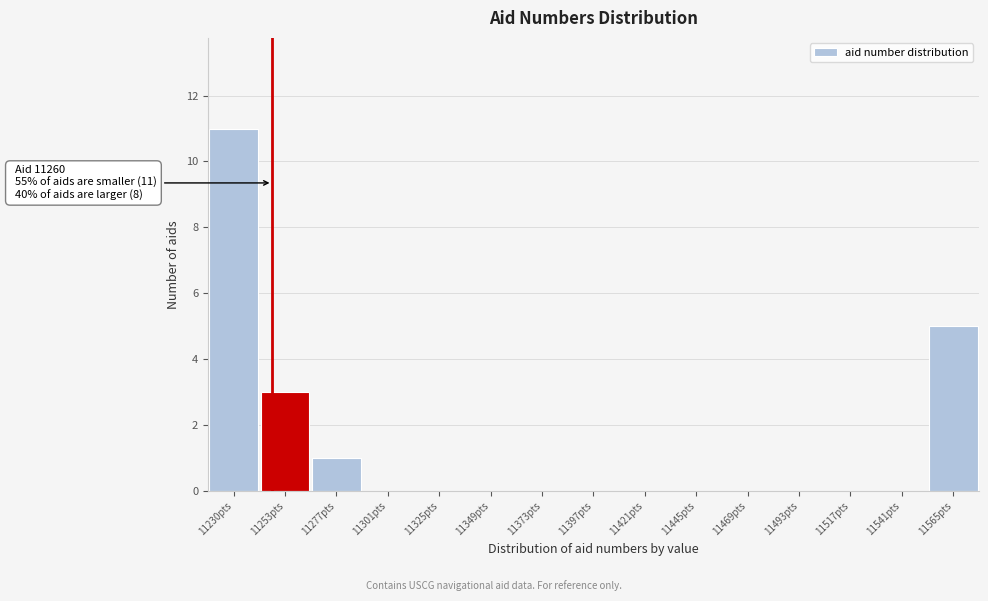

Reading left to right, extract all data points from this chart.

11230pts=11	11253pts=3	11277pts=1	11301pts=0	11325pts=0	11349pts=0	11373pts=0	11397pts=0	11421pts=0	11445pts=0	11469pts=0	11493pts=0	11517pts=0	11541pts=0	11565pts=5